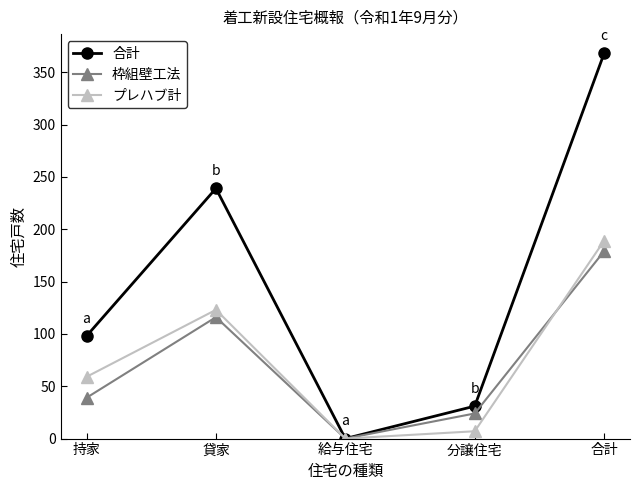

The value of 枠組壁工法 at 貸家 is 116. True or false?

True